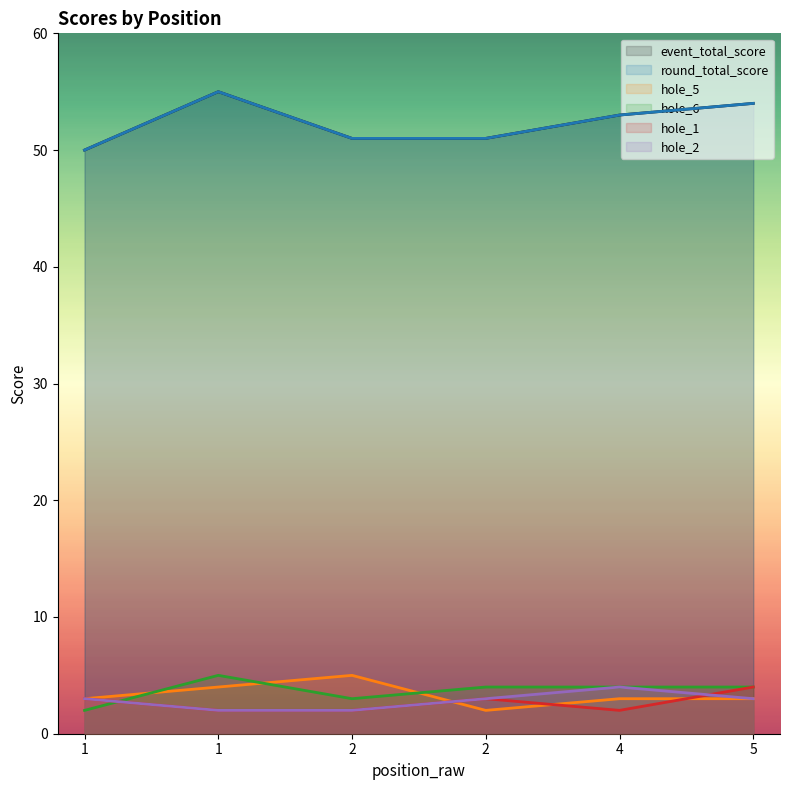

What is the sum of all hole_1 values?

16